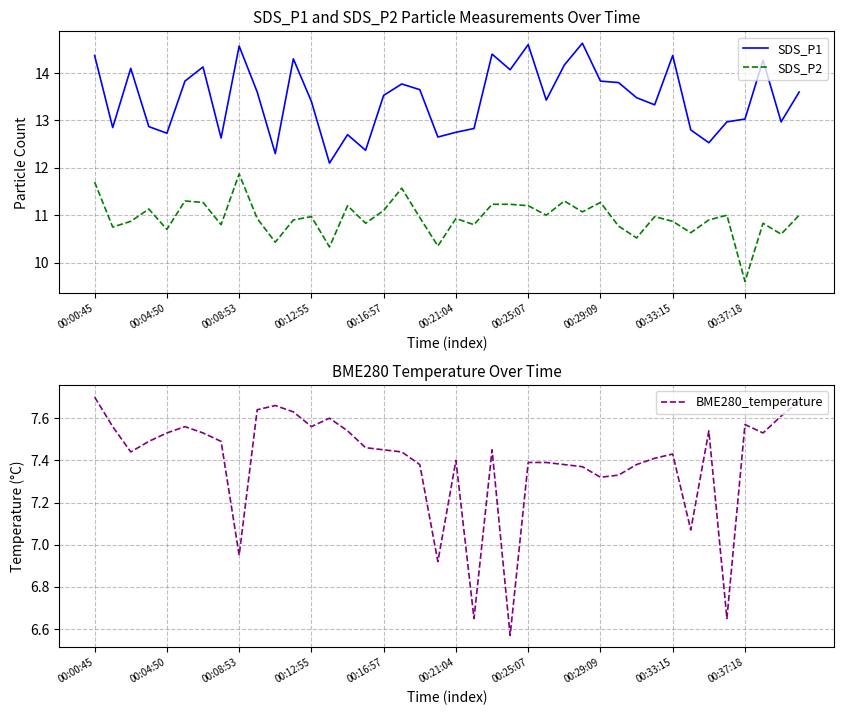

What is the minimum value for SDS_P2?

9.6